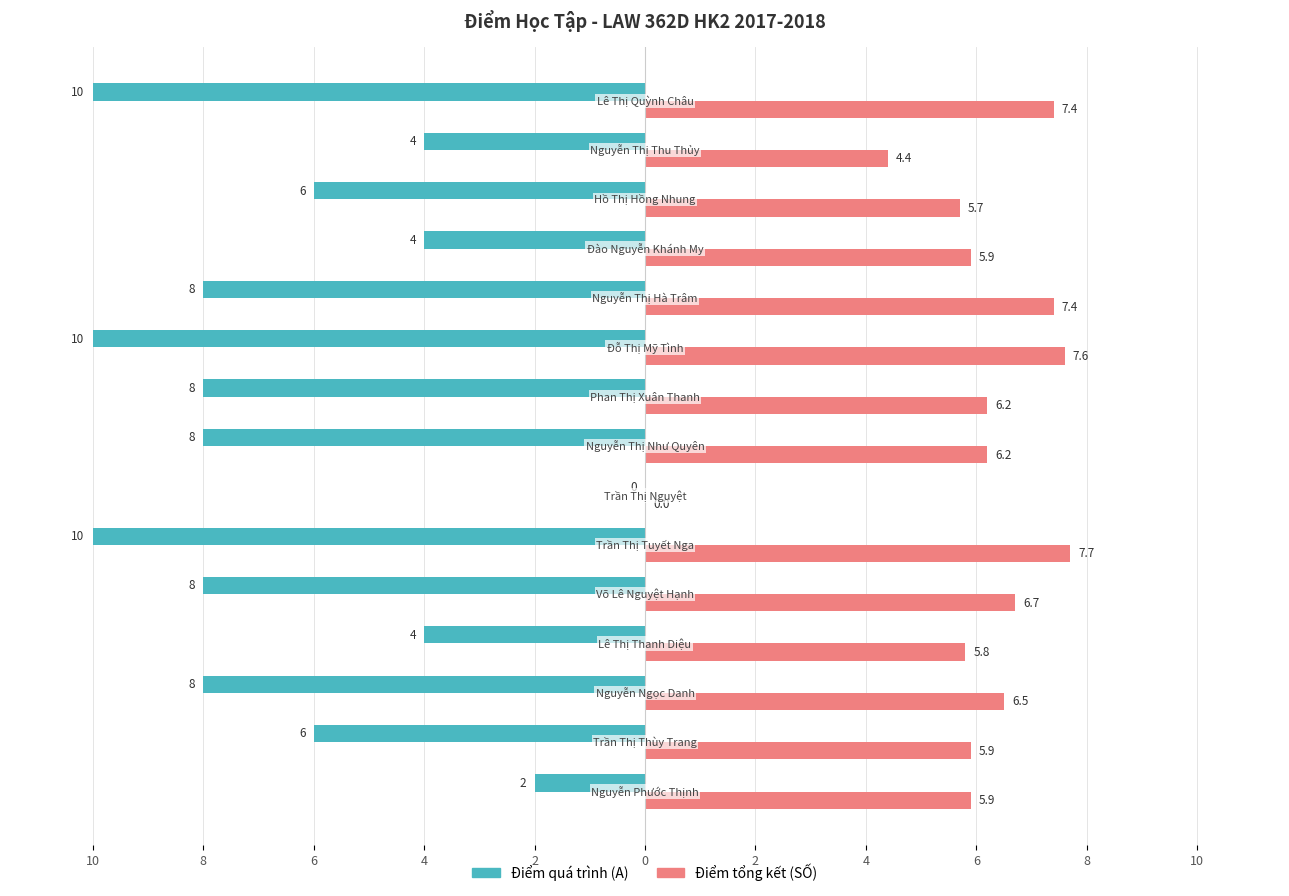

Reading right to left, extract all data points from this chart.

Điểm quá trình (A): -10.0	-4.0	-6.0	-4.0	-8.0	-10.0	-8.0	-8.0	0.0	-10.0	-8.0	-4.0	-8.0	-6.0	-2.0
Điểm tổng kết (SỐ): 7.4	4.4	5.7	5.9	7.4	7.6	6.2	6.2	0.0	7.7	6.7	5.8	6.5	5.9	5.9